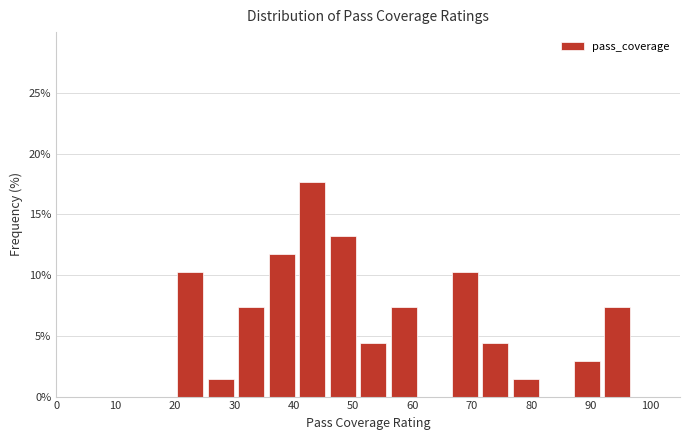

Which range on the x-axis has the tallest bar?

41 to 46